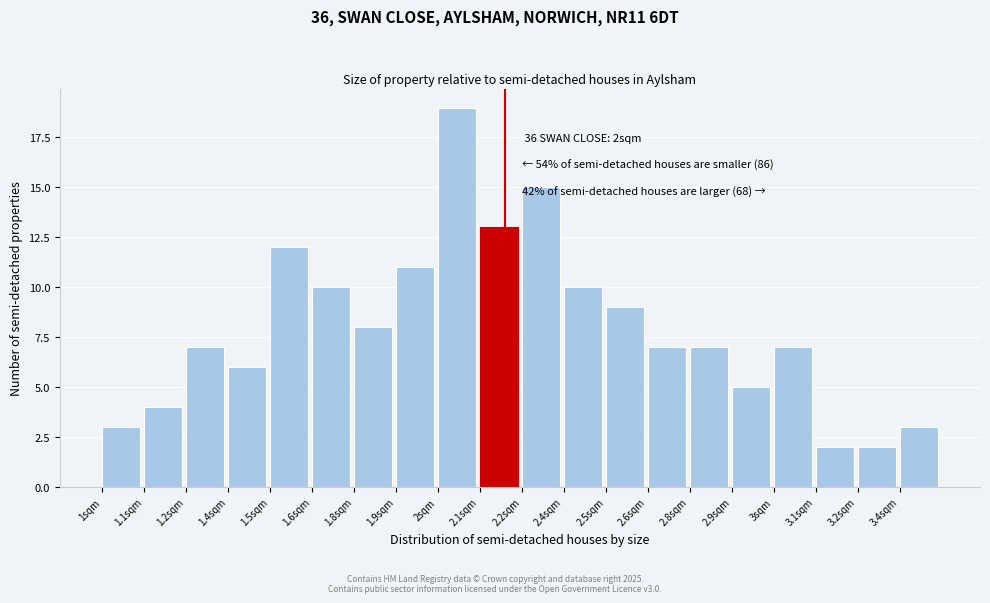

Reading right to left, extract all data points from this chart.

3.4sqm=3	3.2sqm=2	3.1sqm=2	3sqm=7	2.9sqm=5	2.8sqm=7	2.6sqm=7	2.5sqm=9	2.4sqm=10	2.2sqm=15	2.1sqm=13	2sqm=19	1.9sqm=11	1.8sqm=8	1.6sqm=10	1.5sqm=12	1.4sqm=6	1.2sqm=7	1.1sqm=4	1sqm=3